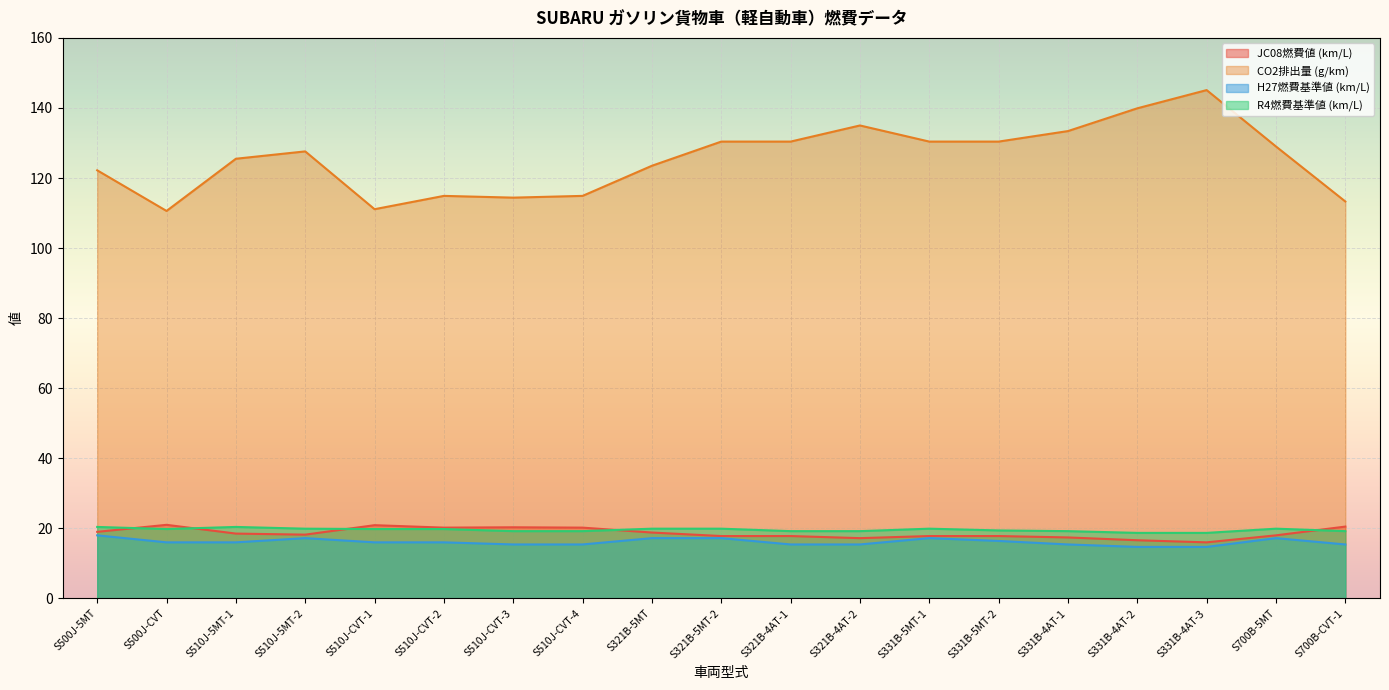

The JC08燃費値 (km/L) series shows 5.7 at S700B-CVT-1. True or false?

False